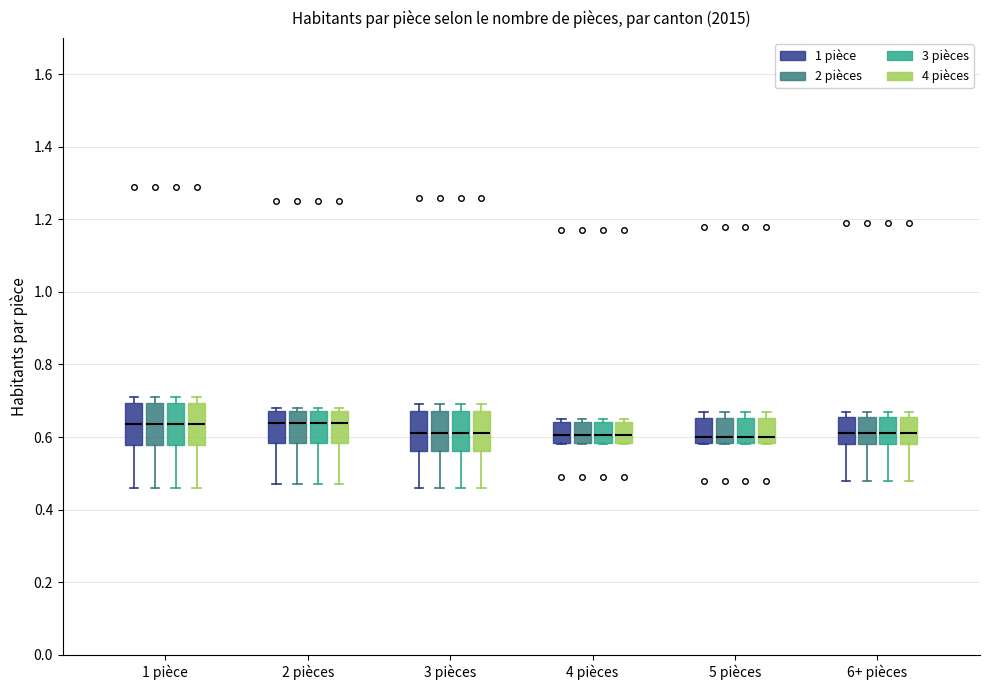

Reading left to right, read every box against the y-axis: the position of its median line, the range the box covers, and the ends of its whiskers. The values are not printed on the chart, so give them approximately, as read against the axis.

1 pièce (1 pièce): median 0.64, box 0.58 to 0.70, whiskers 0.46 to 0.72
1 pièce (2 pièces): median 0.64, box 0.58 to 0.70, whiskers 0.46 to 0.72
1 pièce (3 pièces): median 0.64, box 0.58 to 0.70, whiskers 0.46 to 0.72
1 pièce (4 pièces): median 0.64, box 0.58 to 0.70, whiskers 0.46 to 0.72
2 pièces (1 pièce): median 0.64, box 0.58 to 0.68, whiskers 0.48 to 0.68 (just above the box's upper edge)
2 pièces (2 pièces): median 0.64, box 0.58 to 0.68, whiskers 0.48 to 0.68 (just above the box's upper edge)
2 pièces (3 pièces): median 0.64, box 0.58 to 0.68, whiskers 0.48 to 0.68 (just above the box's upper edge)
2 pièces (4 pièces): median 0.64, box 0.58 to 0.68, whiskers 0.48 to 0.68 (just above the box's upper edge)
3 pièces (1 pièce): median 0.62, box 0.56 to 0.68, whiskers 0.46 to 0.70
3 pièces (2 pièces): median 0.62, box 0.56 to 0.68, whiskers 0.46 to 0.70
3 pièces (3 pièces): median 0.62, box 0.56 to 0.68, whiskers 0.46 to 0.70
3 pièces (4 pièces): median 0.62, box 0.56 to 0.68, whiskers 0.46 to 0.70
4 pièces (1 pièce): median 0.60, box 0.58 to 0.64, whiskers 0.58 to 0.66
4 pièces (2 pièces): median 0.60, box 0.58 to 0.64, whiskers 0.58 to 0.66
4 pièces (3 pièces): median 0.60, box 0.58 to 0.64, whiskers 0.58 to 0.66
4 pièces (4 pièces): median 0.60, box 0.58 to 0.64, whiskers 0.58 to 0.66
5 pièces (1 pièce): median 0.60, box 0.58 to 0.66, whiskers 0.58 to 0.68
5 pièces (2 pièces): median 0.60, box 0.58 to 0.66, whiskers 0.58 to 0.68
5 pièces (3 pièces): median 0.60, box 0.58 to 0.66, whiskers 0.58 to 0.68
5 pièces (4 pièces): median 0.60, box 0.58 to 0.66, whiskers 0.58 to 0.68
6+ pièces (1 pièce): median 0.62, box 0.58 to 0.66, whiskers 0.48 to 0.68
6+ pièces (2 pièces): median 0.62, box 0.58 to 0.66, whiskers 0.48 to 0.68
6+ pièces (3 pièces): median 0.62, box 0.58 to 0.66, whiskers 0.48 to 0.68
6+ pièces (4 pièces): median 0.62, box 0.58 to 0.66, whiskers 0.48 to 0.68